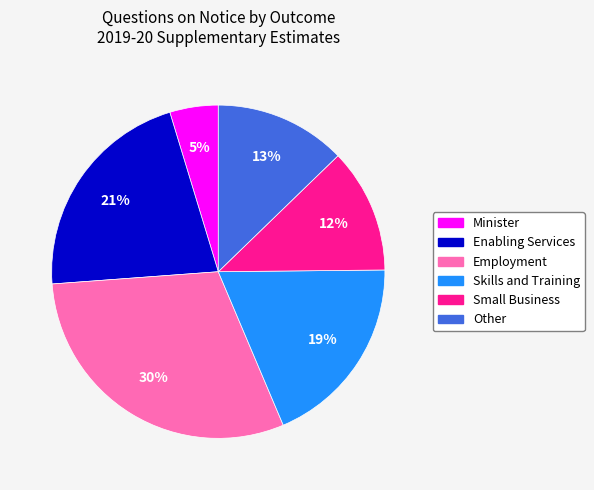

To the nearest percent, what is the difference between the Enabling Services and Small Business slice percentages?

9%